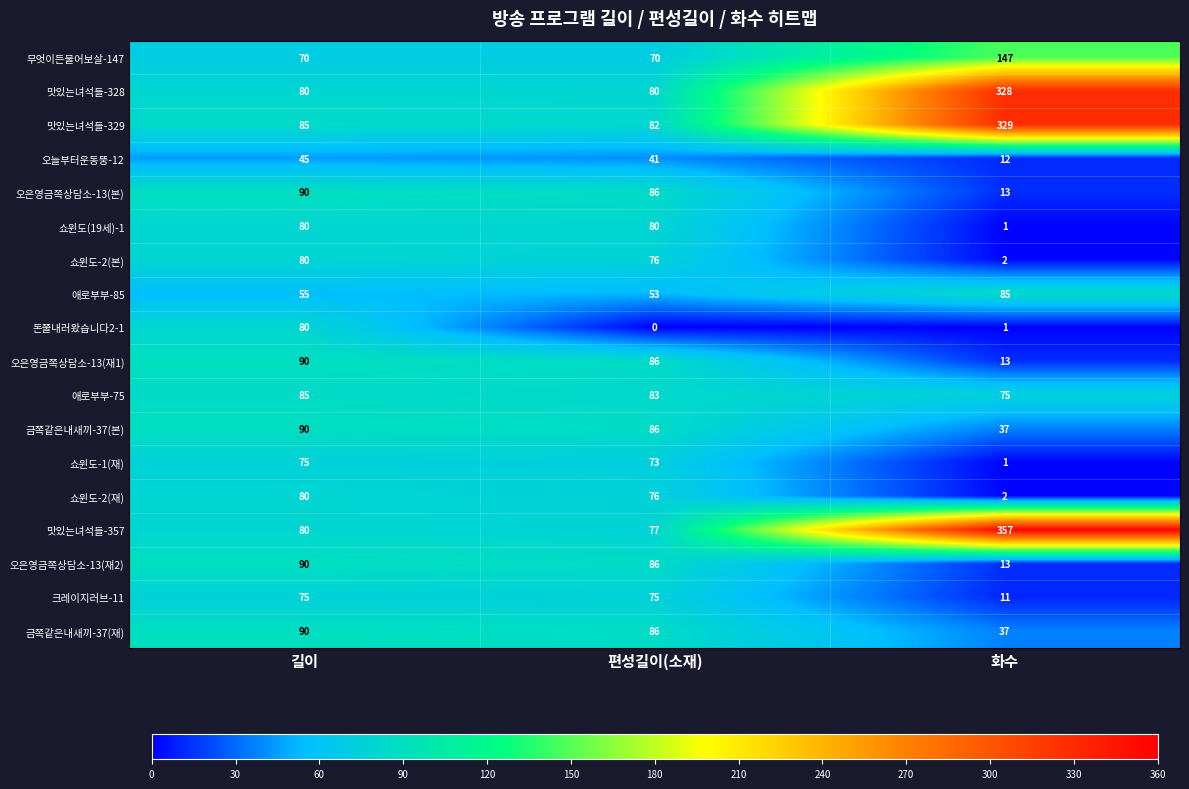

At which label does 오늘부터운동뚱-12 first exceed 41?

길이